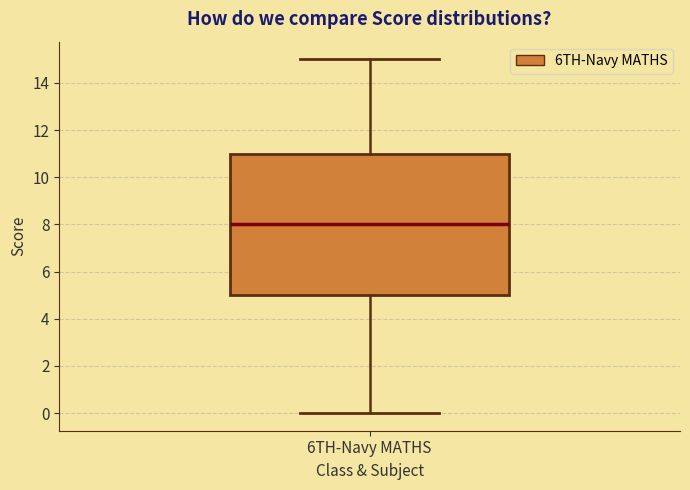

Where does the upper whisker of the box for 6TH-Navy MATHS end on the y-axis? The values are not printed on the chart, so give them approximately, as read against the axis.

15